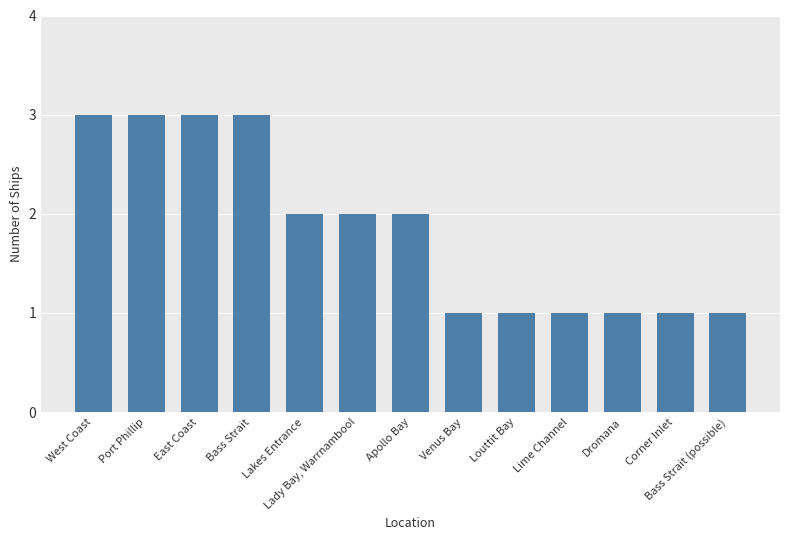

True or false: the data shows 3 at Port Phillip.

True